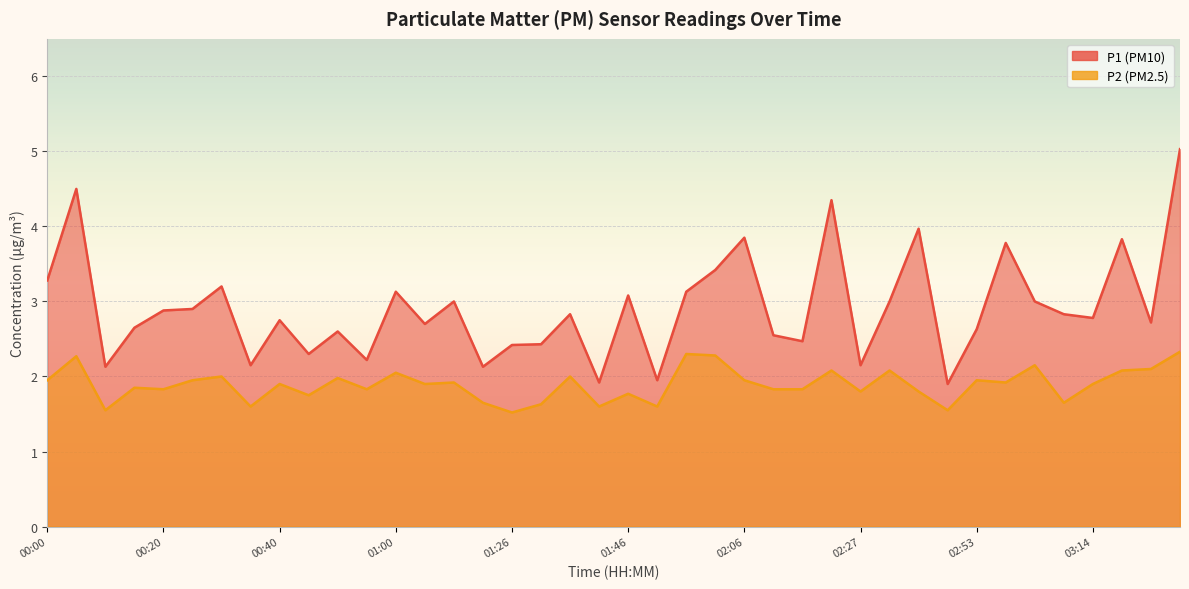

At which label does P1 reach its peak?

03:29